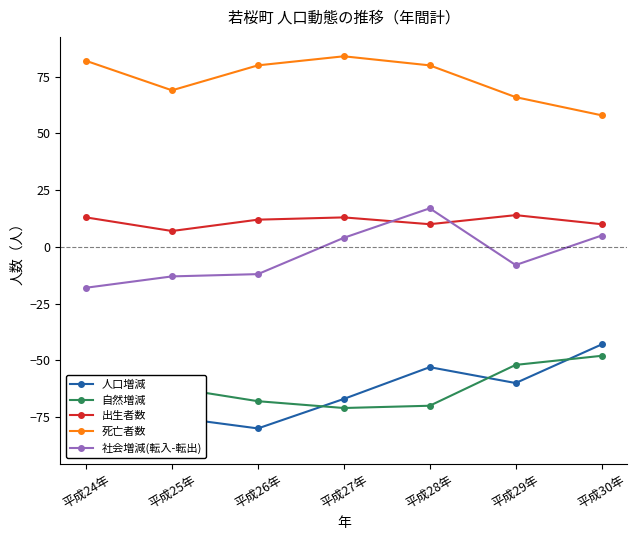

What is the difference between the maximum and minimum values in the 出生者数 series?

7